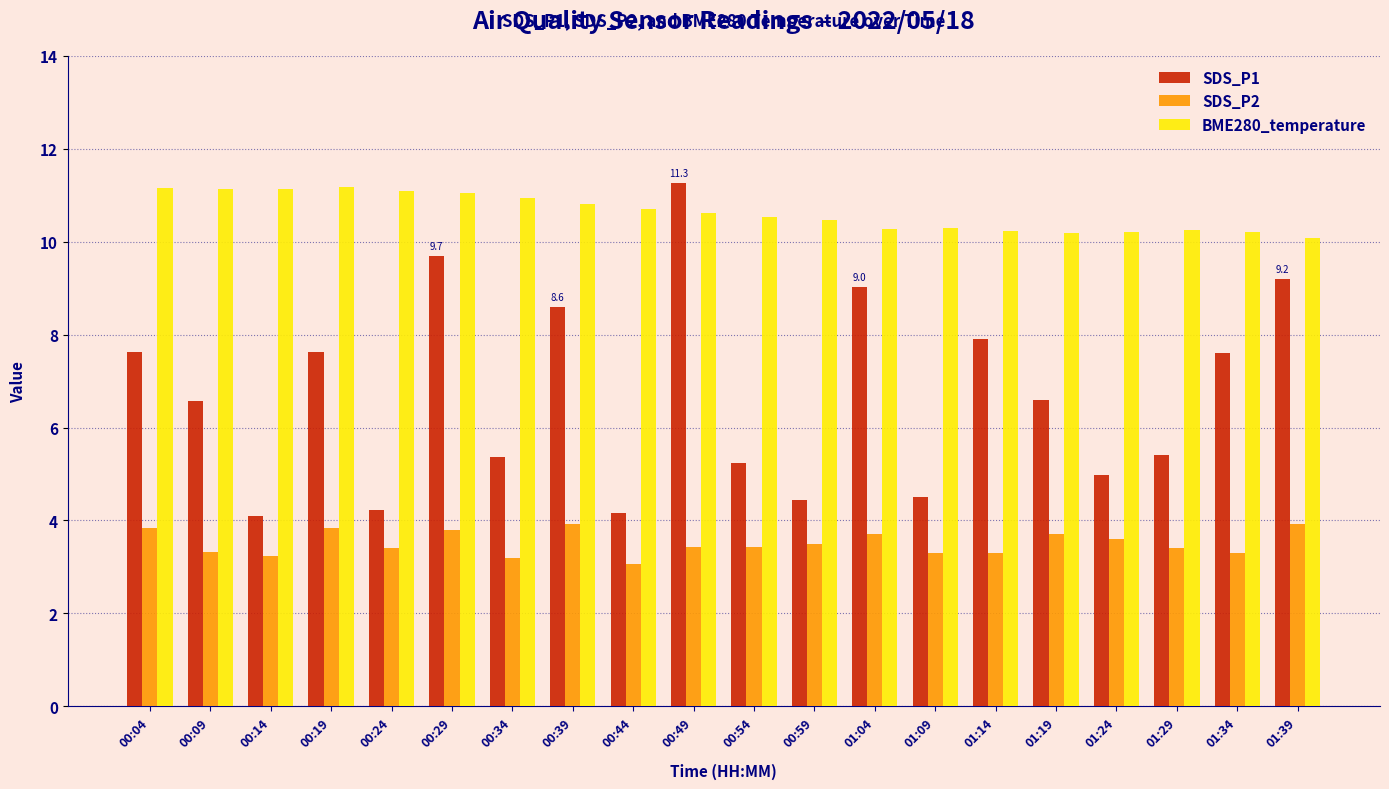

What is the label of the 2nd bar from the left?

00:09